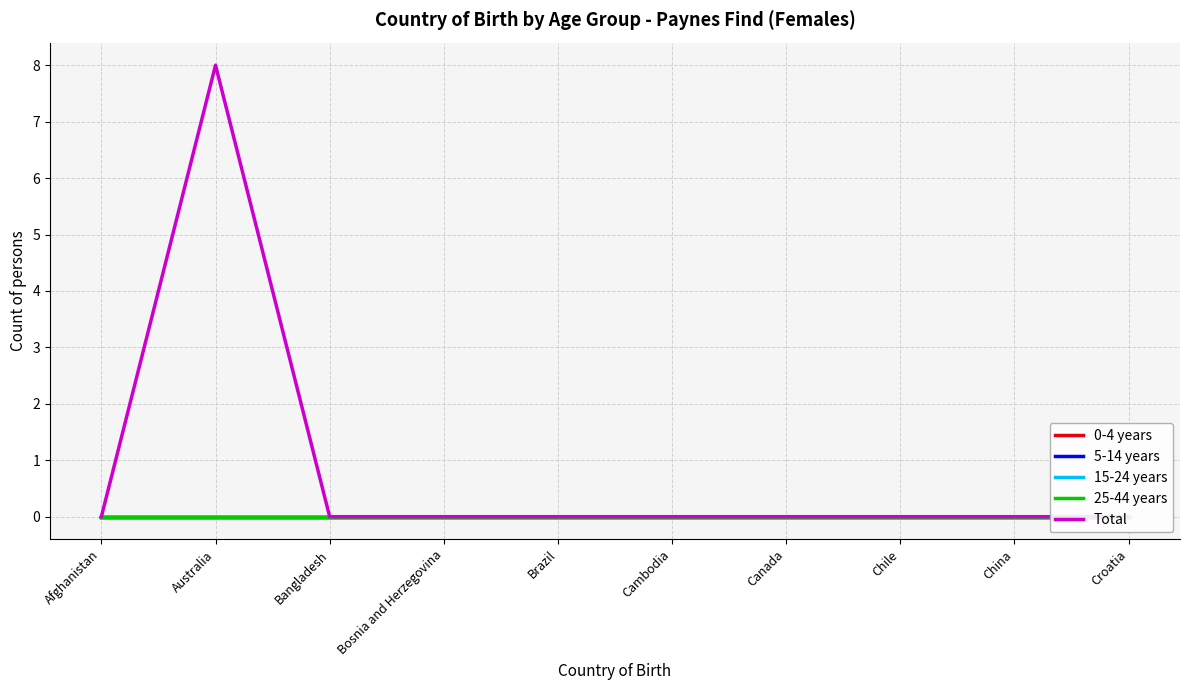

Rank the series at Croatia from highest to lowest value.

0-4 years, 5-14 years, 15-24 years, 25-44 years, Total